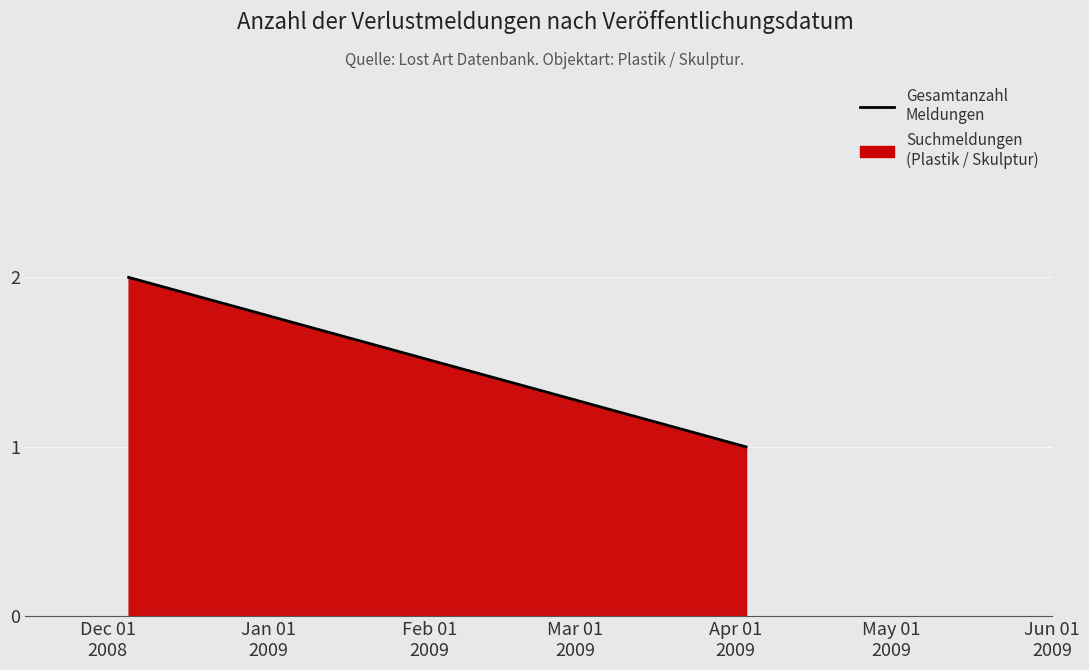

How many lines are shown in the chart?

1